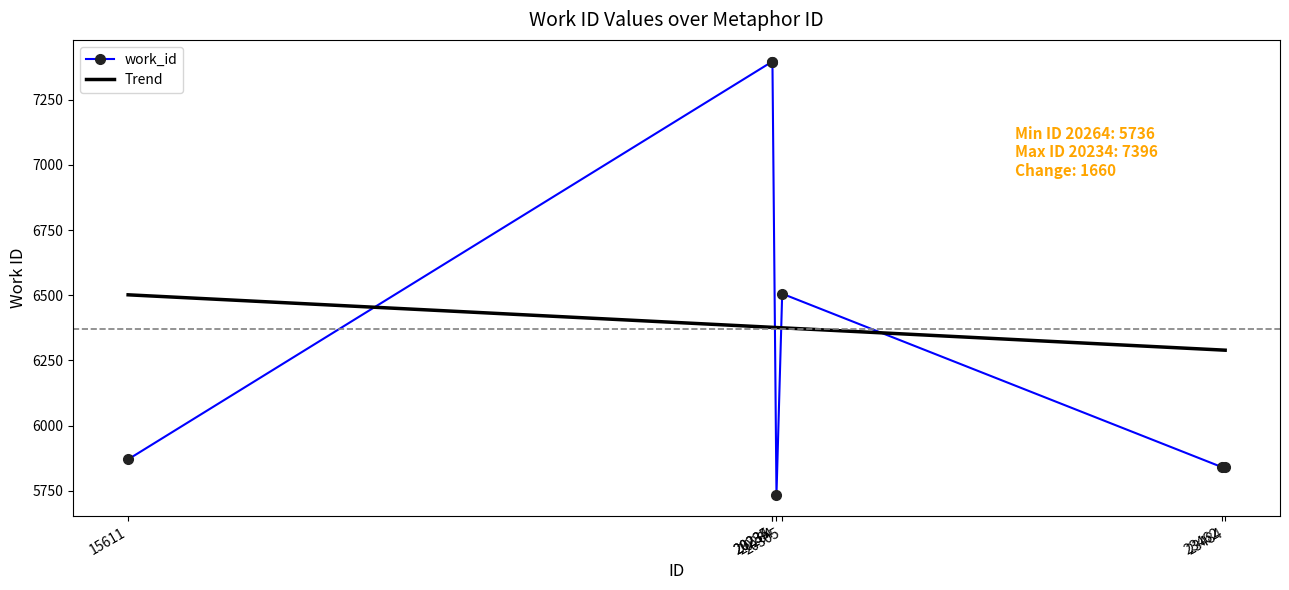

What is the value of the 2nd point from the left?

7396